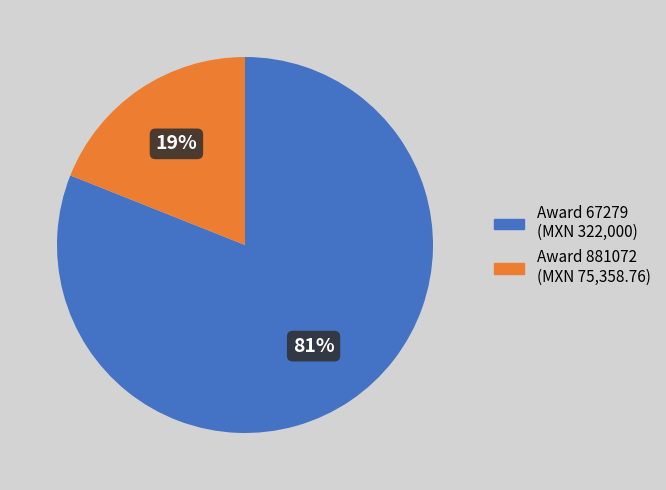

Is there a majority slice in this chart?

Yes